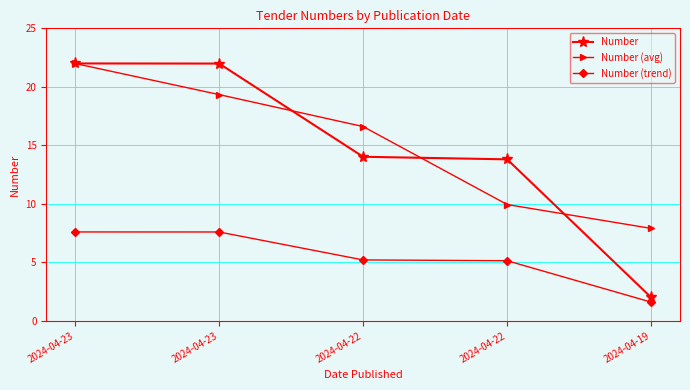

What are all the series names shown in the legend?

Number, Number (avg), Number (trend)